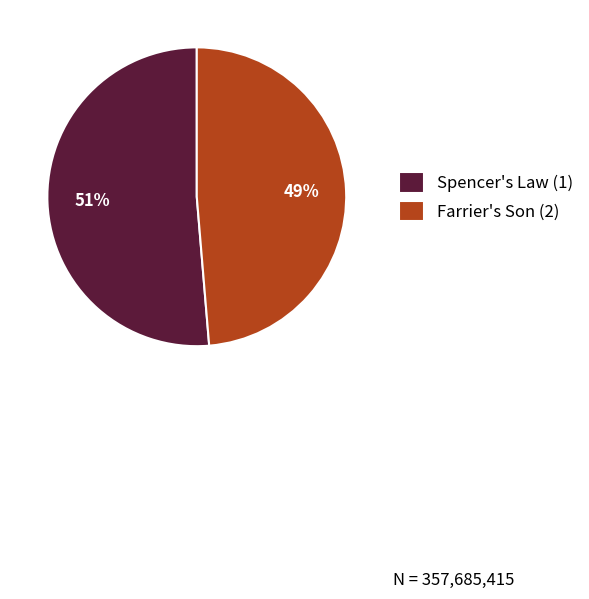

Which has a higher value, Spencer's Law (1) or Farrier's Son (2)?

Spencer's Law (1)